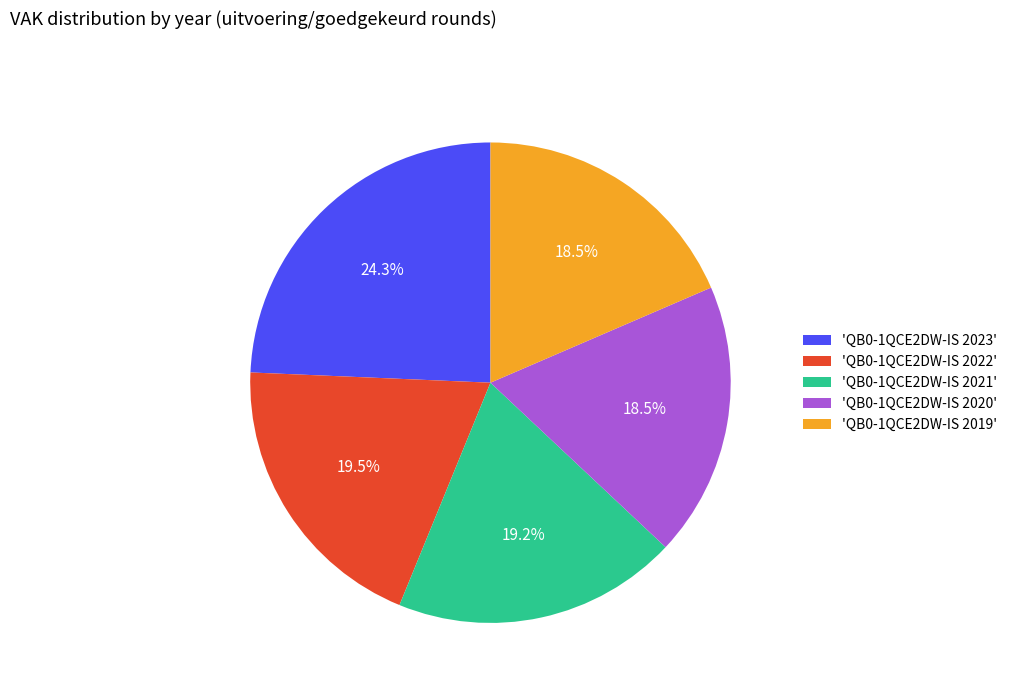

Does any single category account for the majority?

No